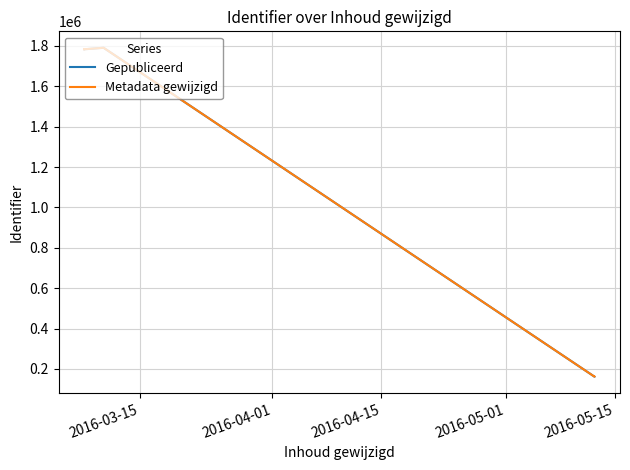

What is the difference between the second highest and second lowest values in the Gepubliceerd series?

1622036